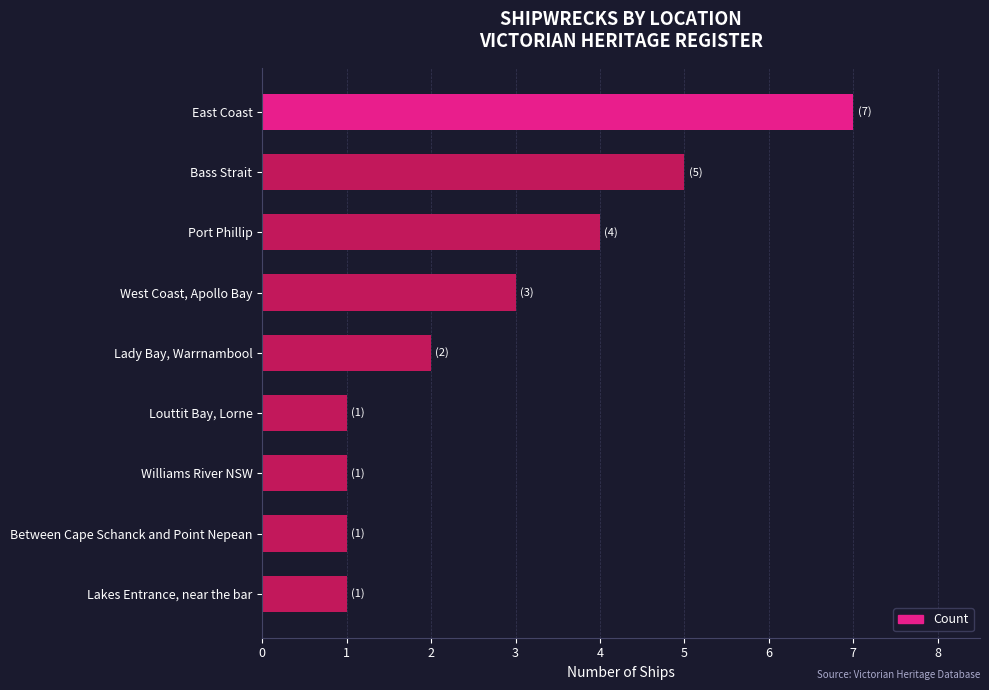

The value at West Coast, Apollo Bay is 4. True or false?

False